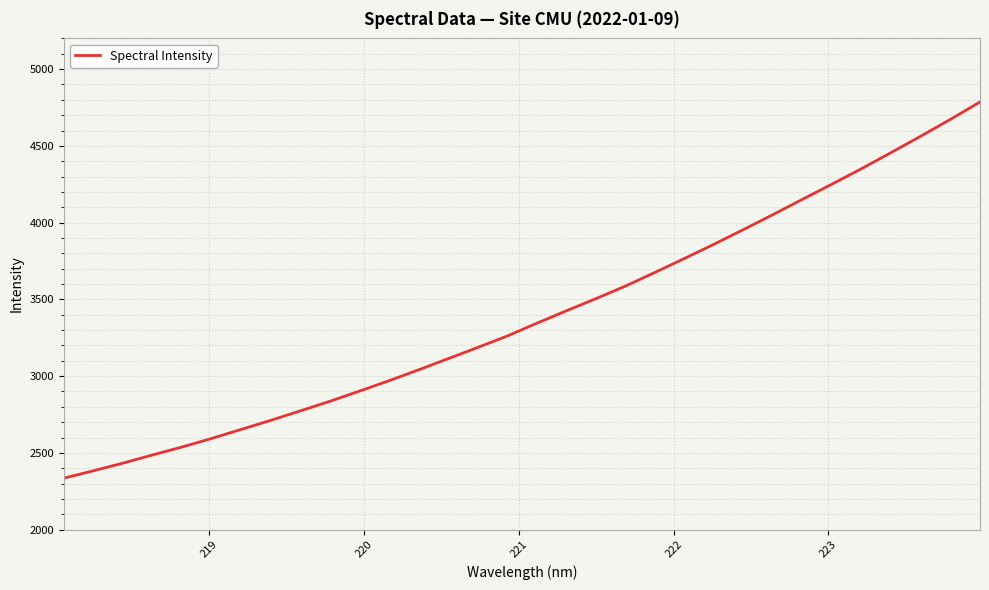

What is the difference between the second highest and second lowest values?

2289.1